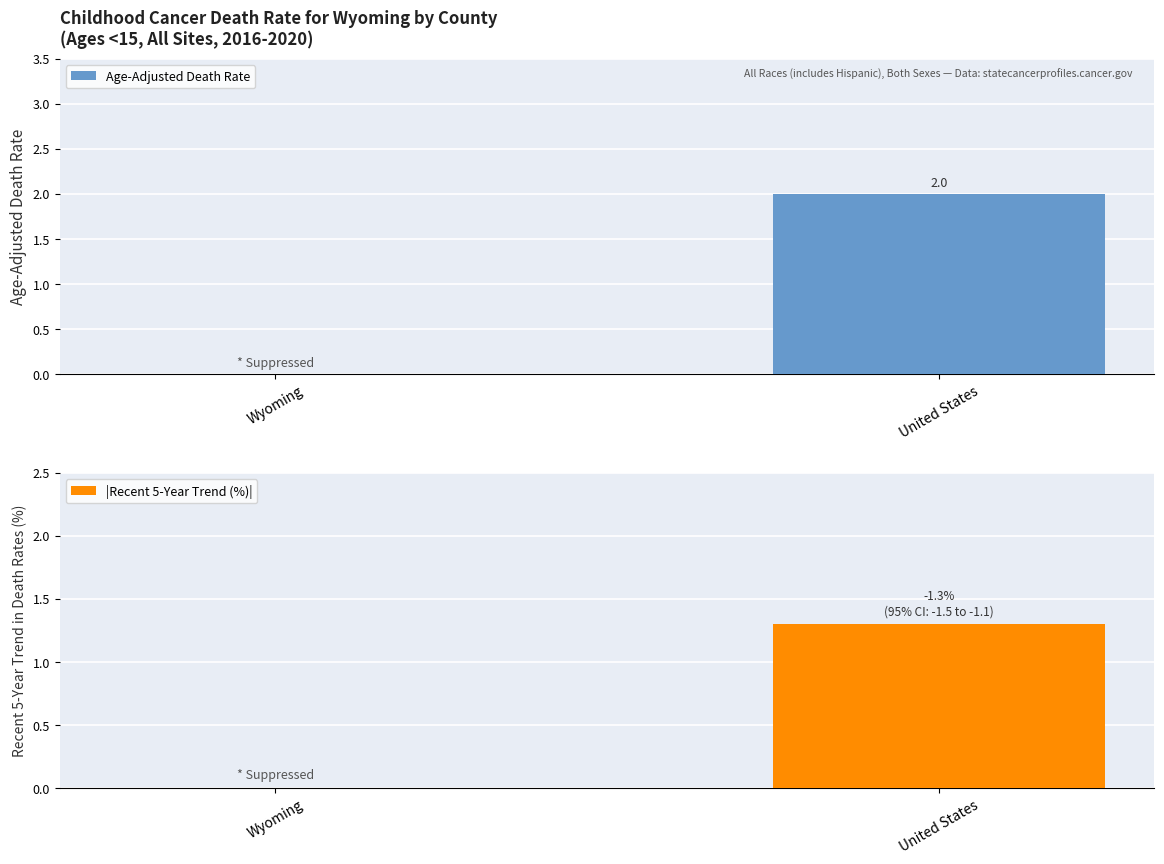

What is the average value of the Age-Adjusted Death Rate series?

1